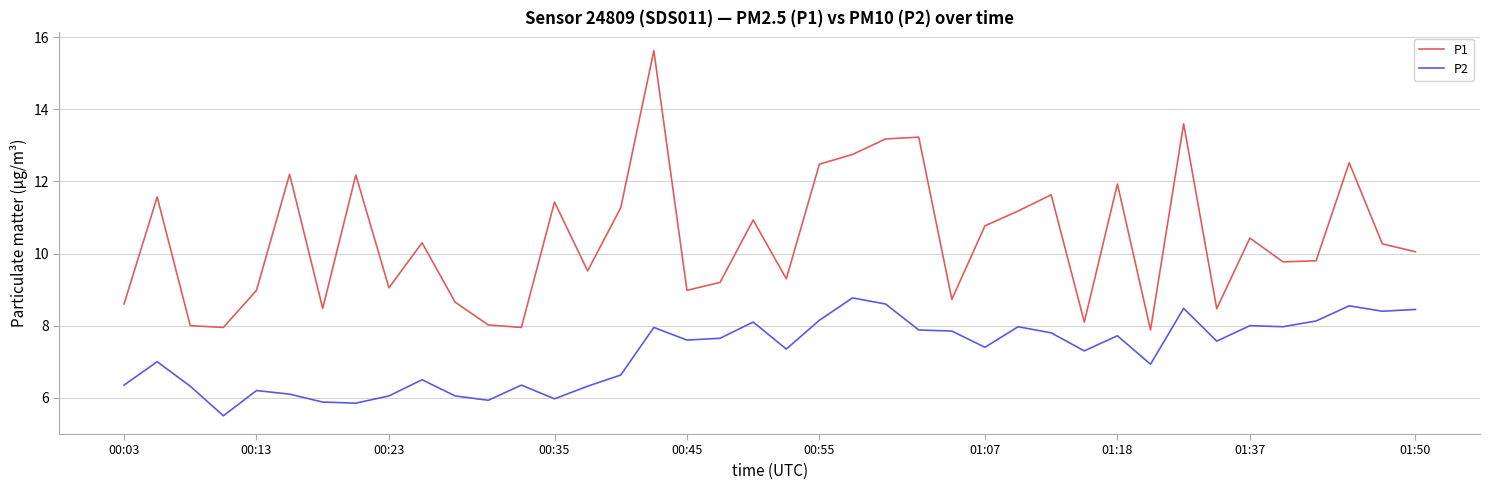

True or false: P1 and P2 intersect in this chart.

False